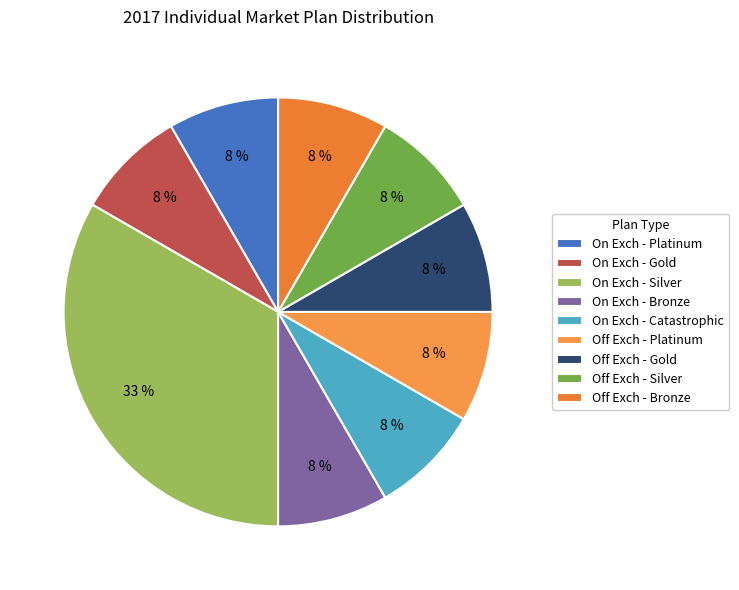

Which category has the smallest portion of the pie?

On Exchange - Platinum